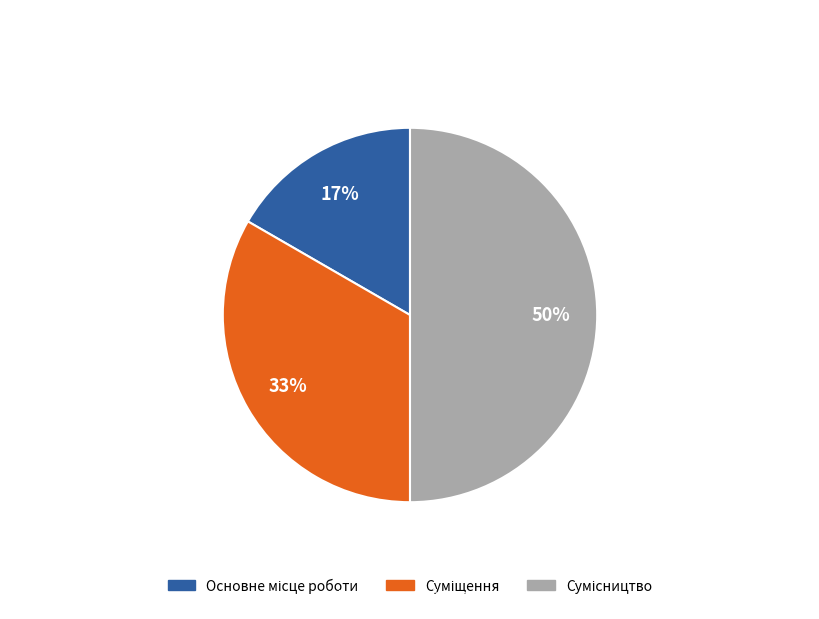

To the nearest percent, what is the difference between the largest and smallest slice percentages?

33%